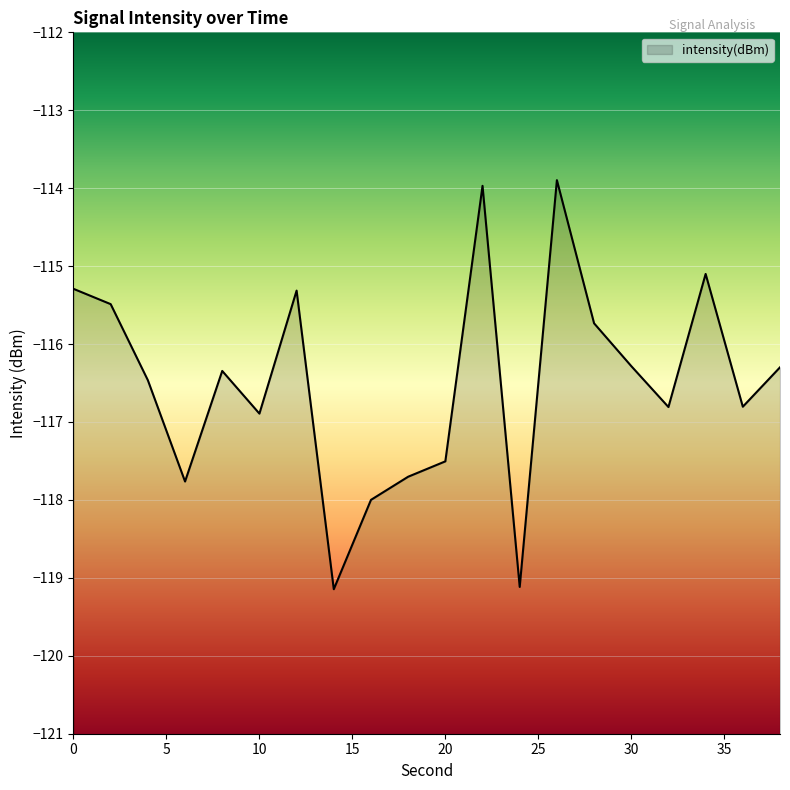

What is the average value?

-116.5